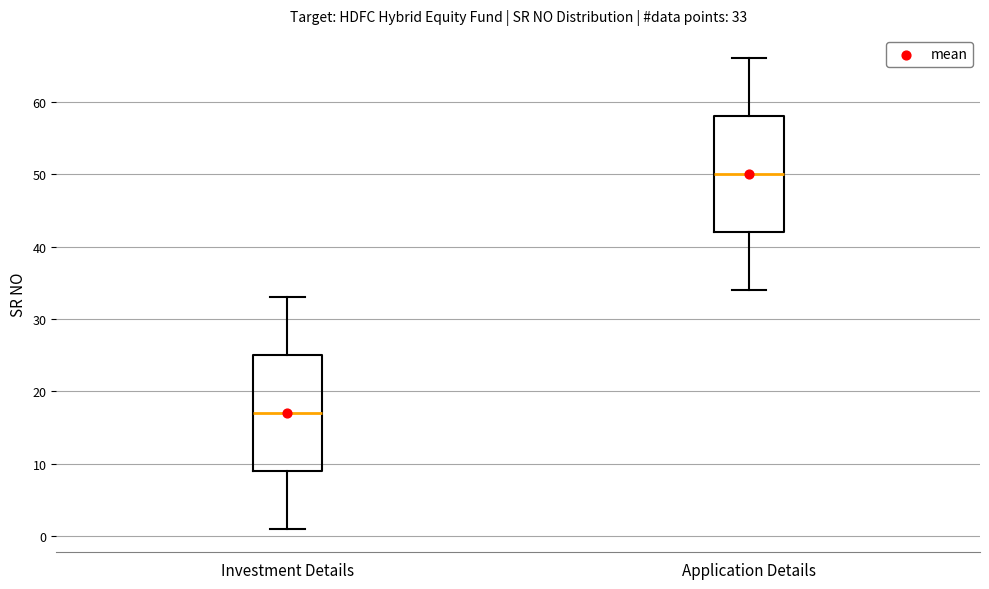

Which box has the highest median line?

Application Details